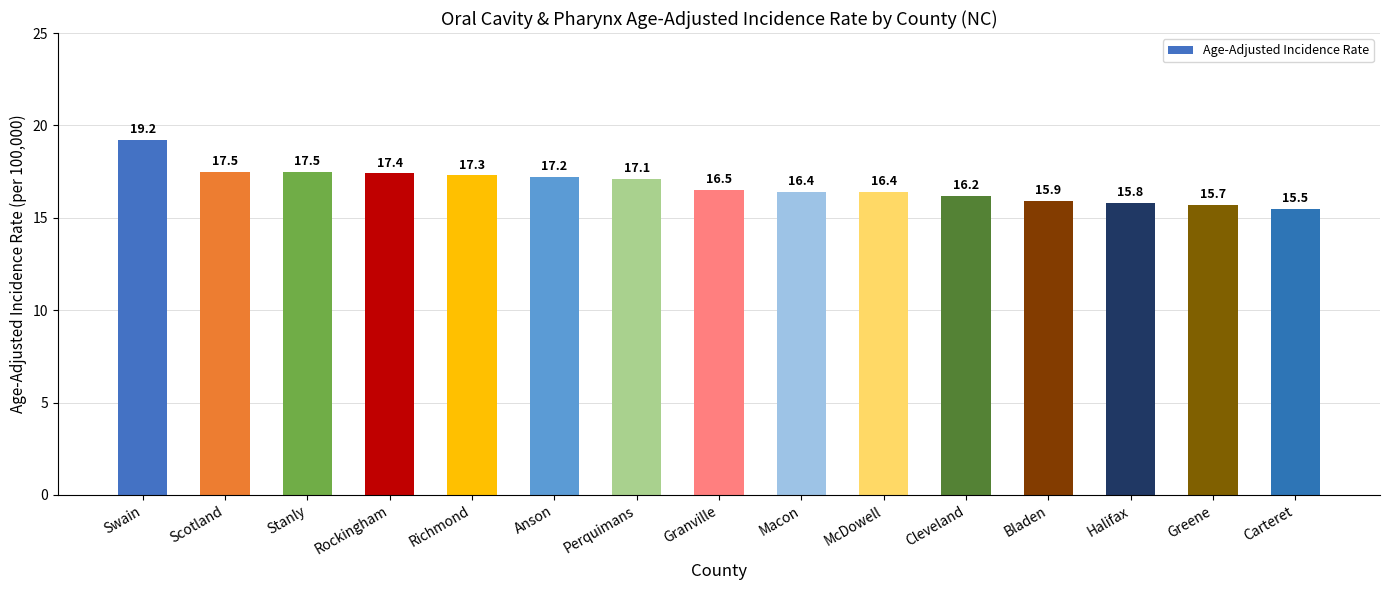

Does the chart contain stacked bars?

No